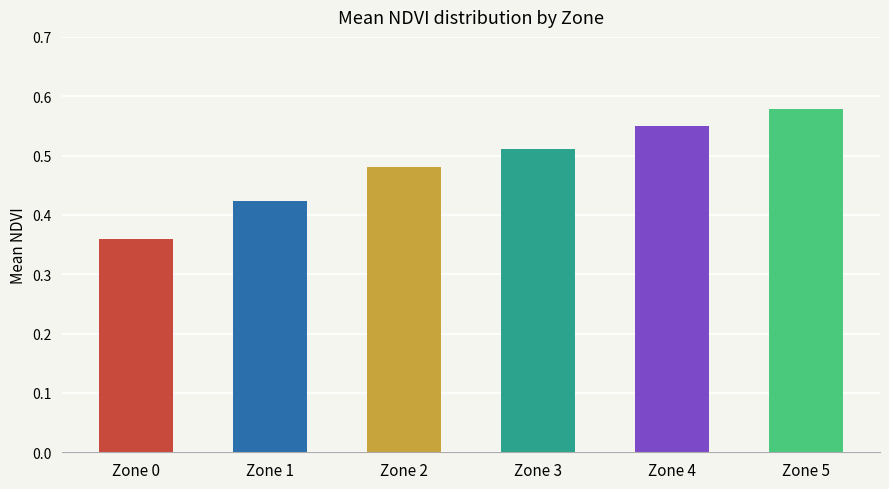

Reading left to right, list all the values displayed in this chart.

Zone 0=0.4	Zone 1=0.4	Zone 2=0.5	Zone 3=0.5	Zone 4=0.6	Zone 5=0.6